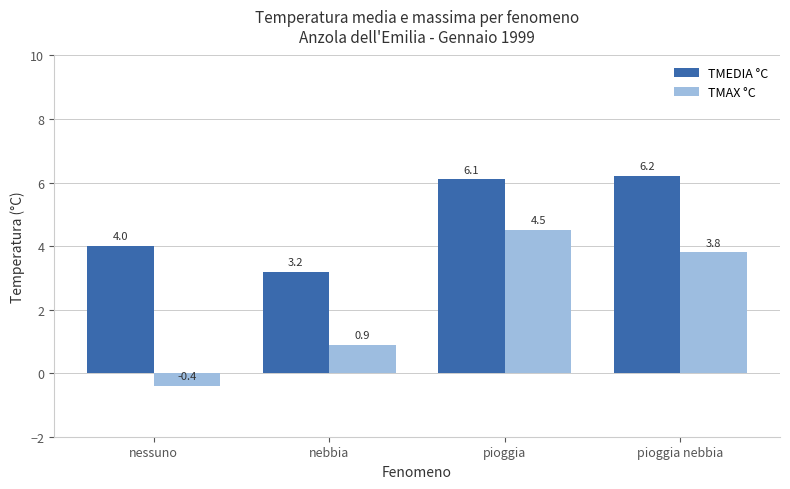

Where is TMEDIA °C nearest to the value 4?

nessuno